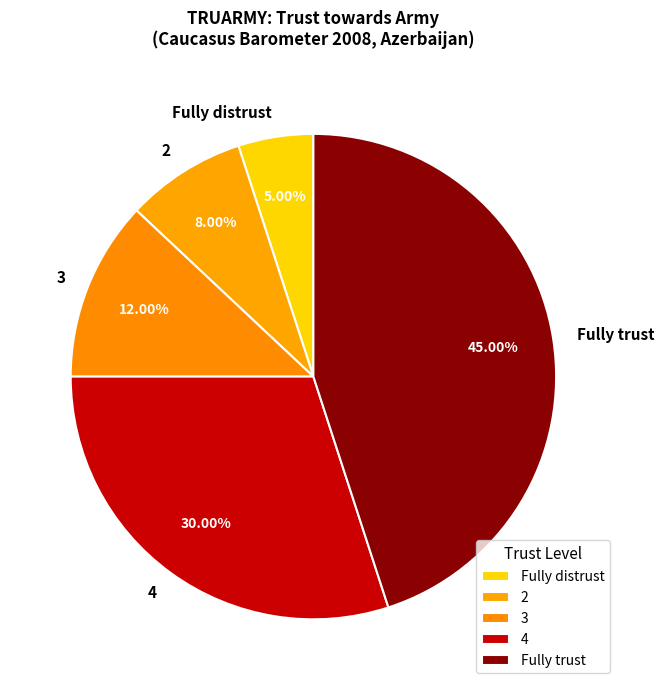

Between 4 and Fully distrust, which is larger?

4